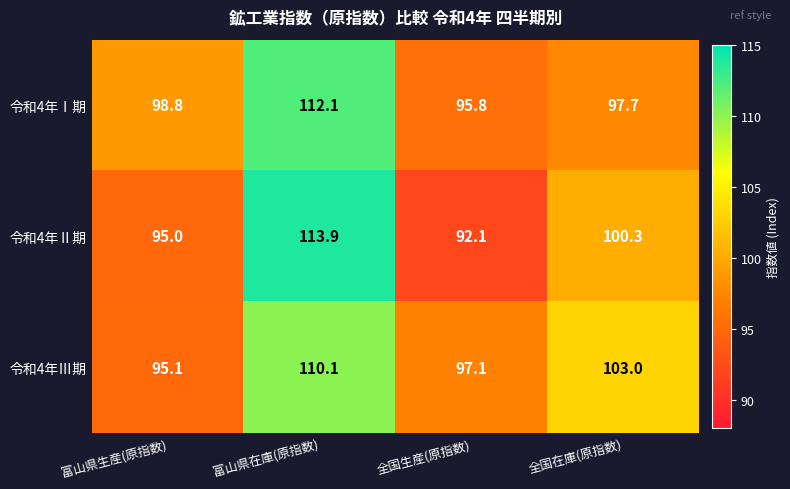

Between 富山県在庫(原指数) and 全国生産(原指数), which series saw the biggest shift?

令和4年Ⅱ期